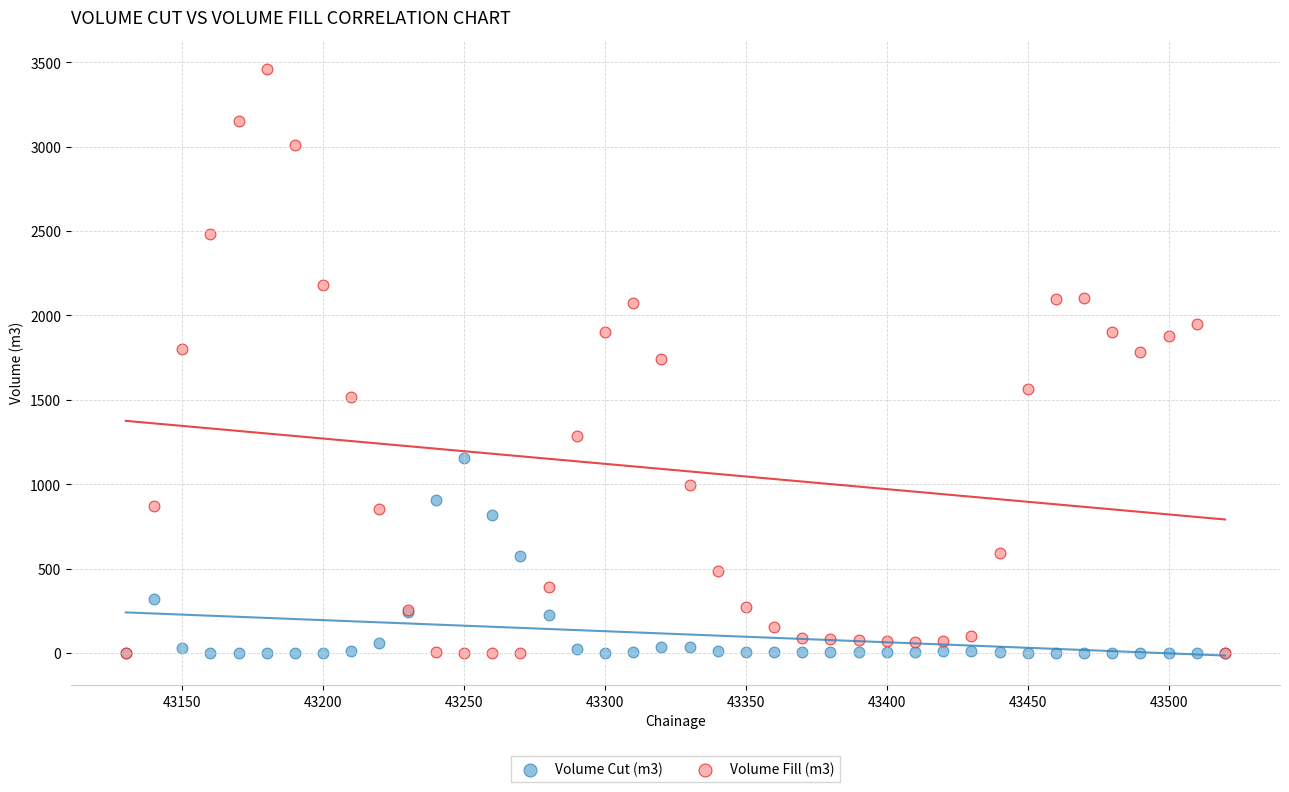

What are all the series names shown in the legend?

Volume Cut (m3), Volume Fill (m3)